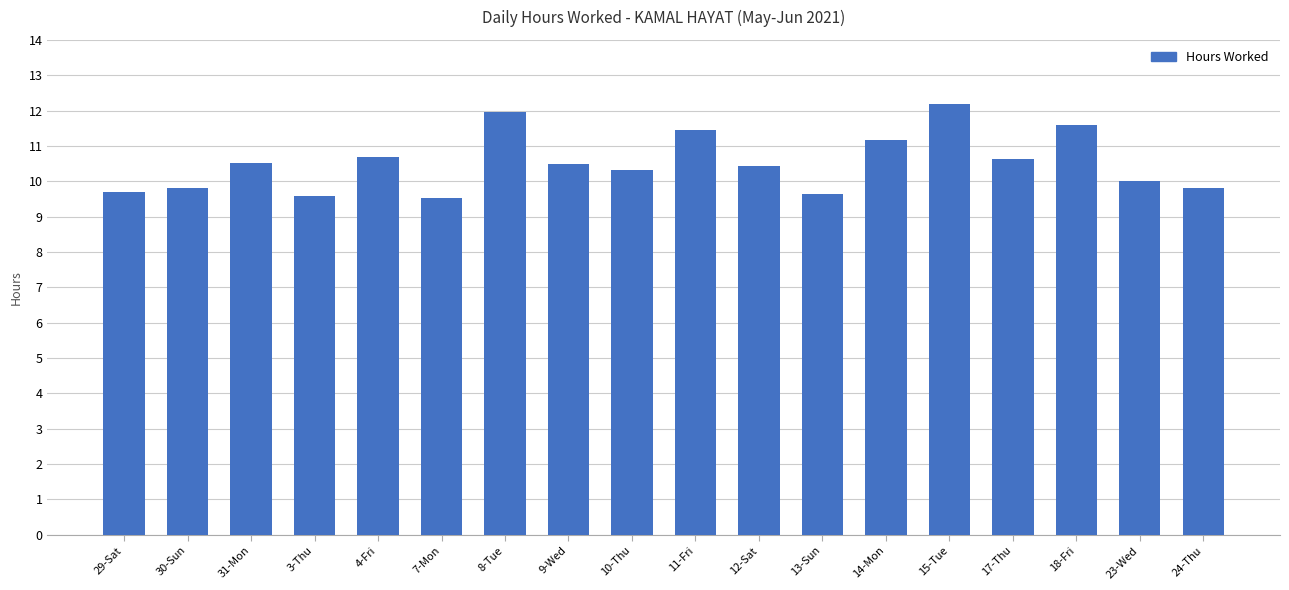

What is the ratio of the value at 3-Thu to the value at 11-Fri?

0.8